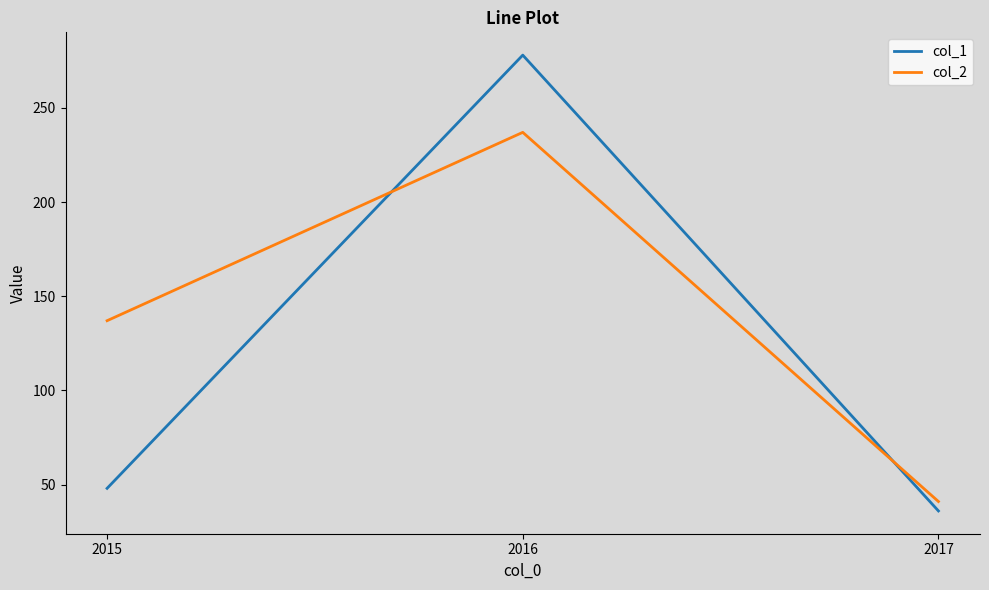

What is the total value across all series at 2016?

515